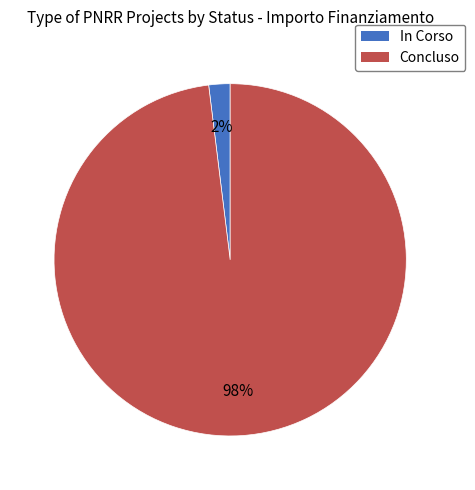

True or false: Concluso accounts for 86% of the total.

False